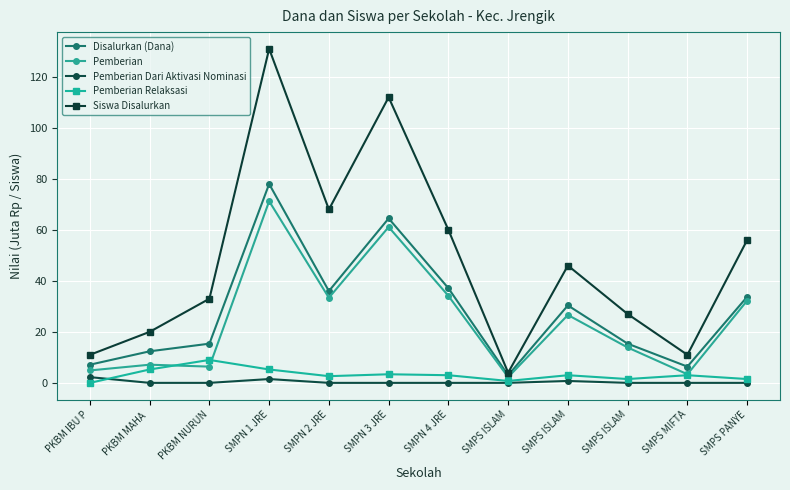

How many lines are shown in the chart?

5